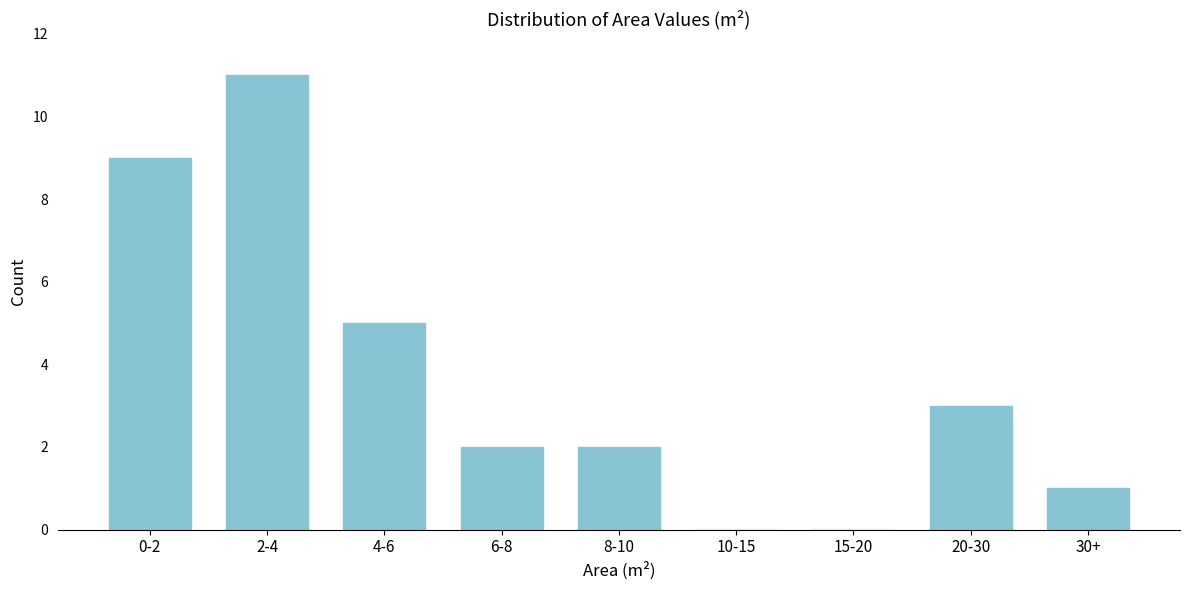

What is the sum of the values at 20-30 and 6-8?

5